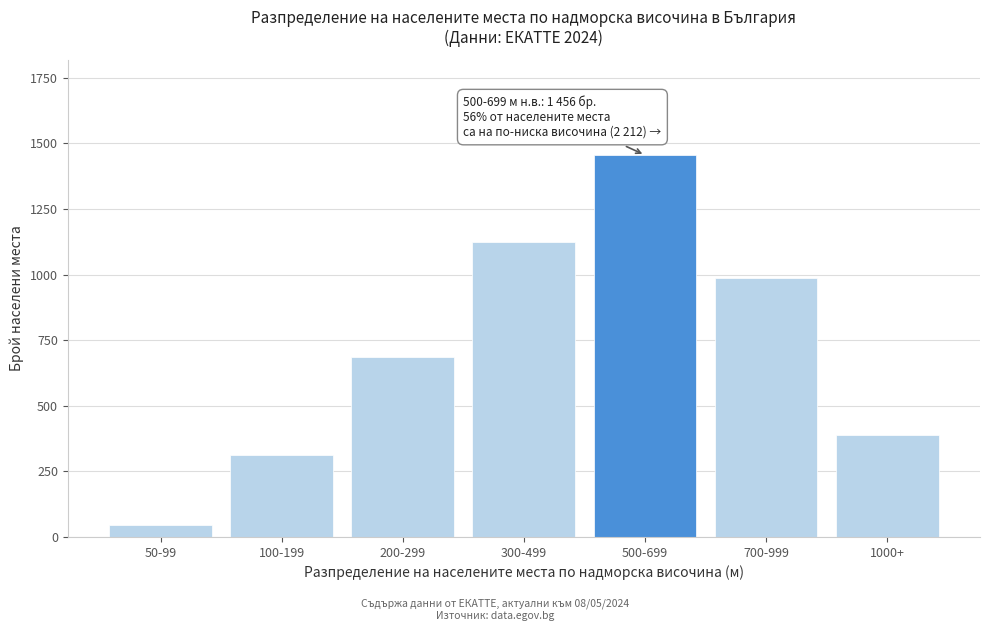

Reading left to right, list all the values displayed in this chart.

50-99=45	100-199=312	200-299=687	300-499=1123	500-699=1456	700-999=987	1000+=388